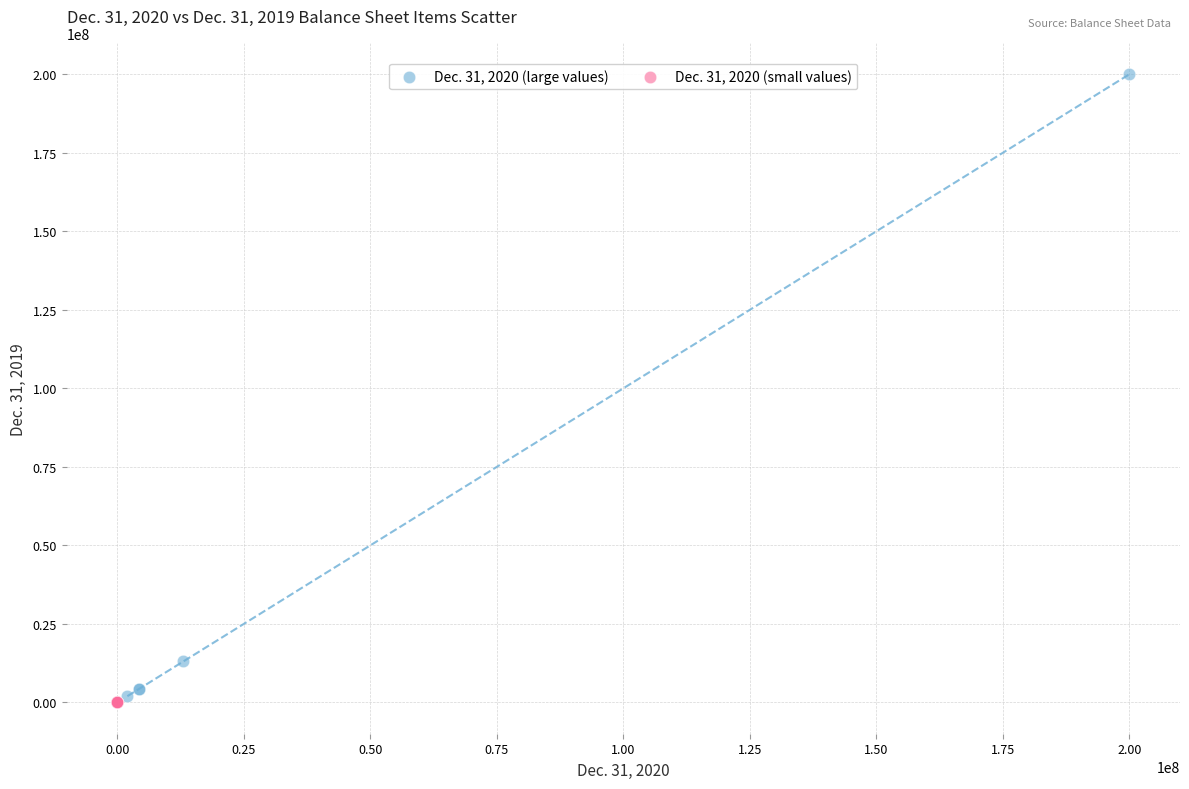

Which series has the widest spread of Y values?

Dec. 31, 2020 (large values)